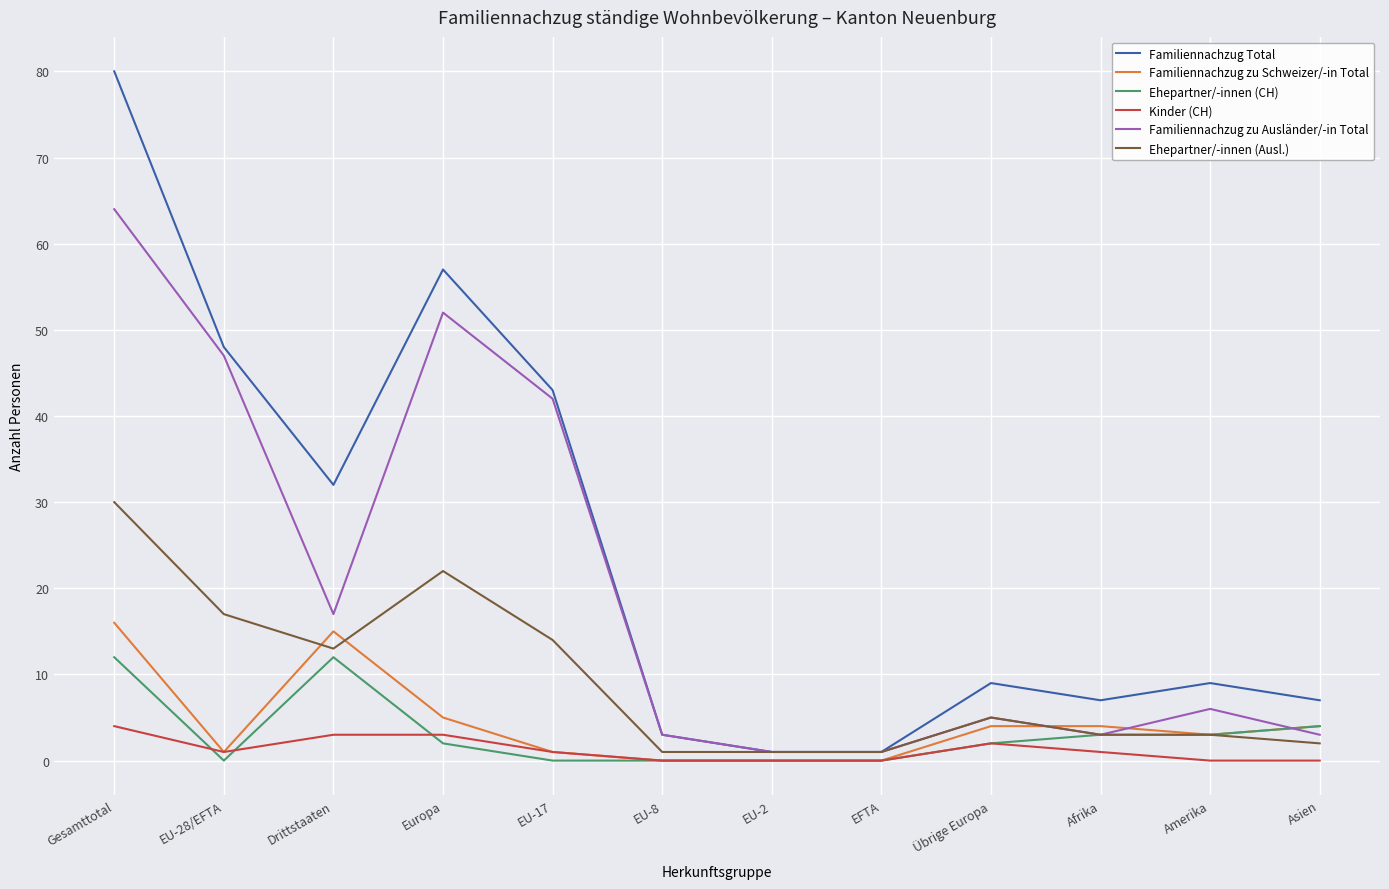

True or false: Familiennachzug Total has a value of 12 at Amerika.

False